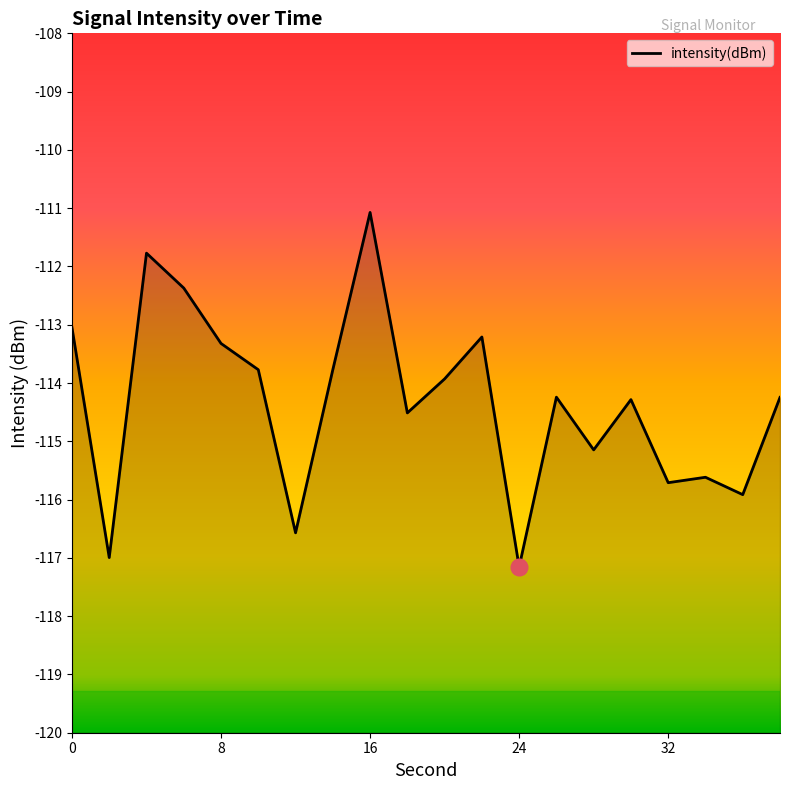

True or false: the data shows -49.3 at 6.

False